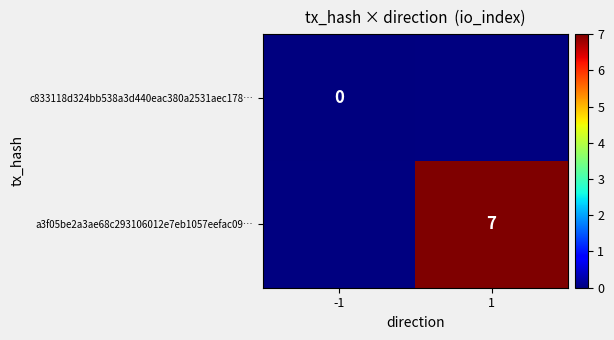

Which category has the highest value across all series?

1